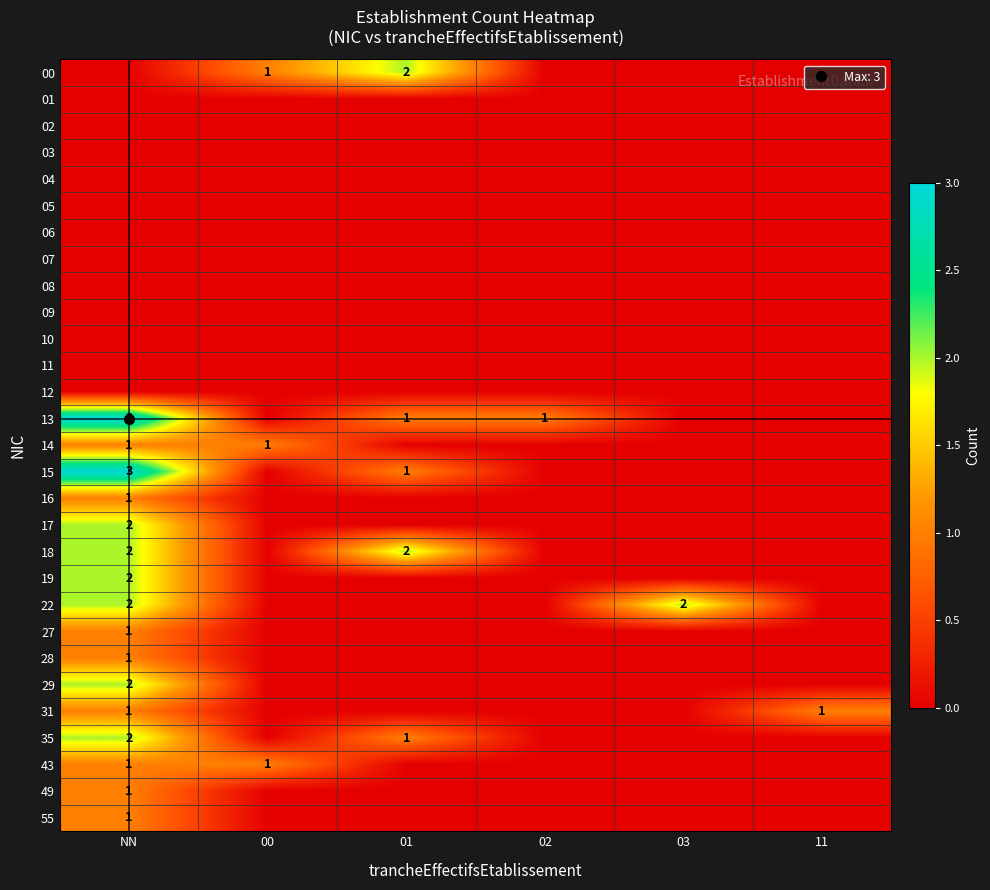

How many data points in 18 are above 0?

2